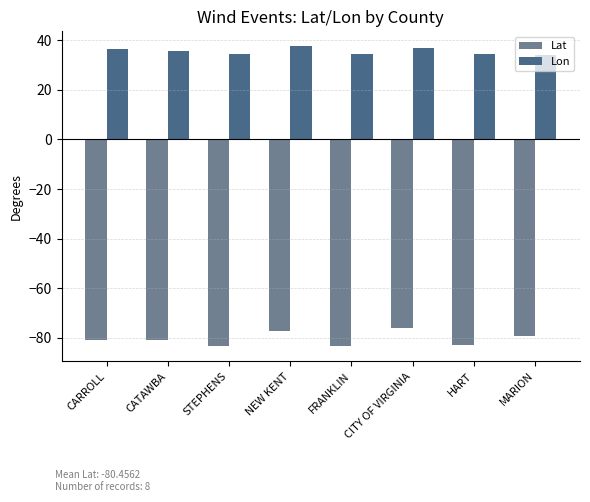

Which series has the widest spread of values?

Lat